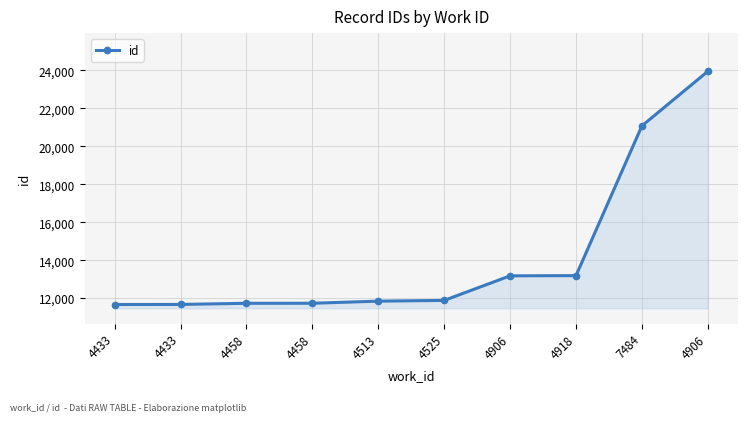

Is this an area chart (filled region under the line)?

Yes